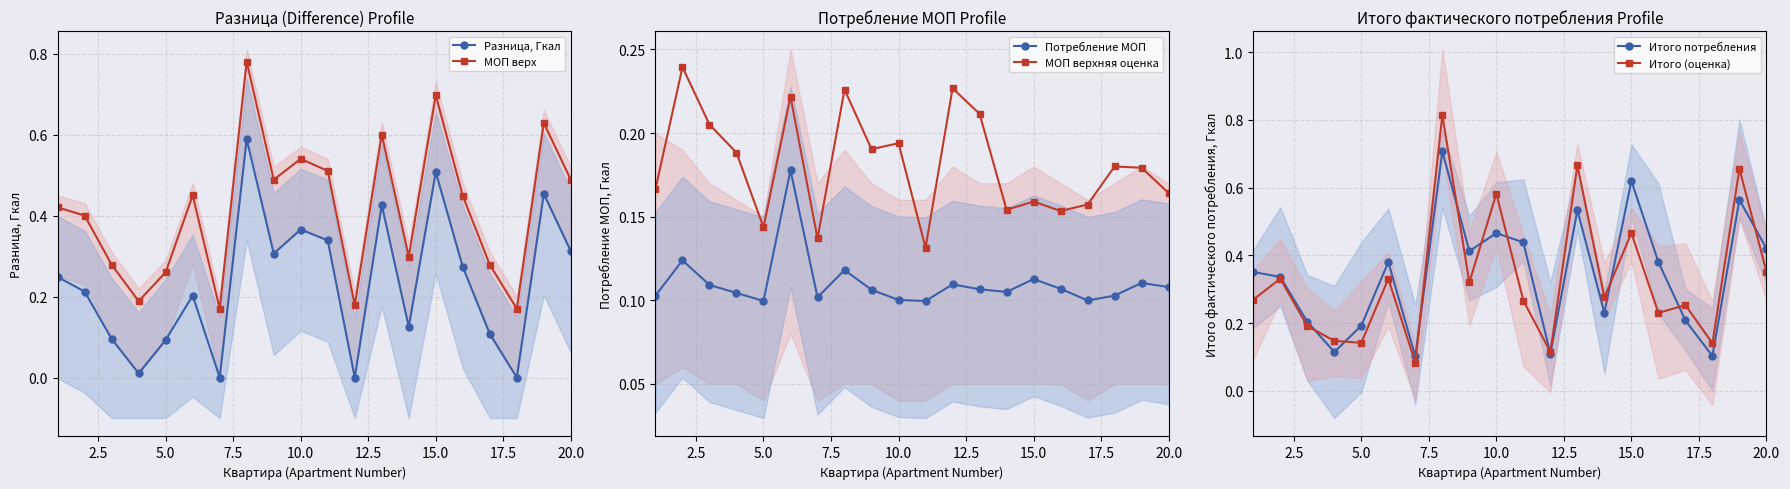

In Разница, Гкал, how many points are lower than both neighbors (excluding endpoints)?

6